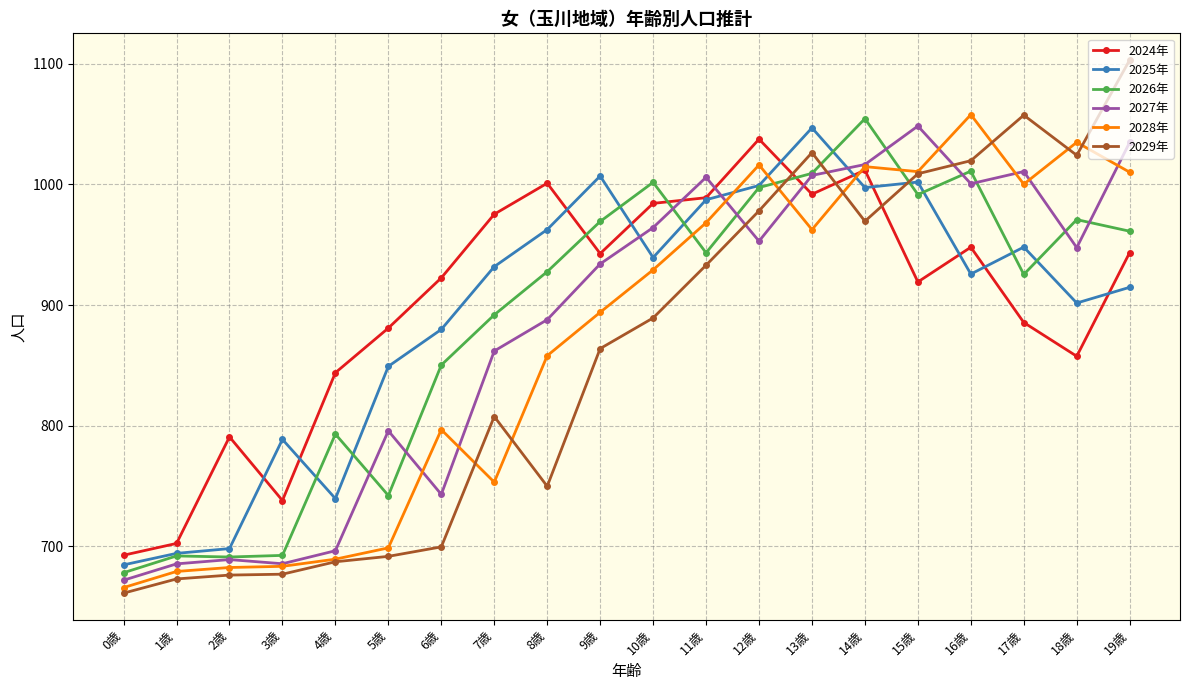

True or false: 2027年 has a value of 952.9 at 12歳.

True